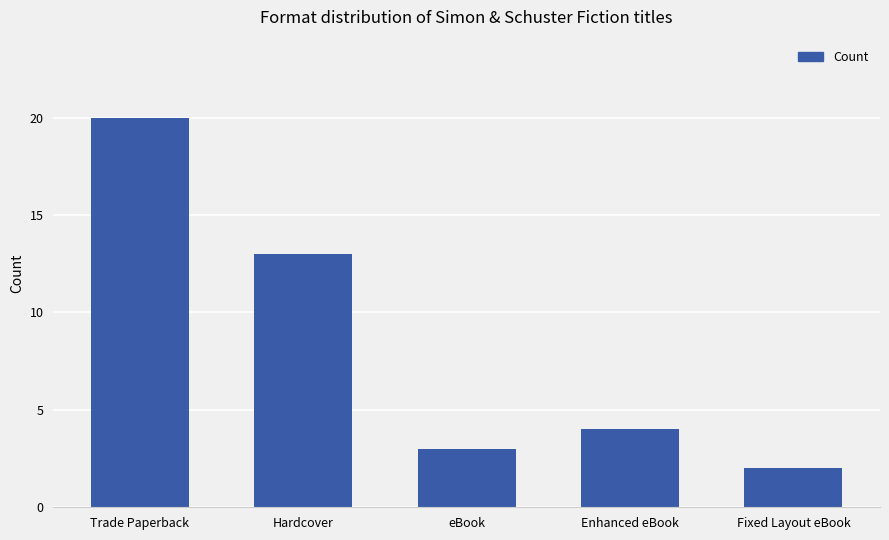

List the labels in order of value, largest first.

Trade Paperback, Hardcover, Enhanced eBook, eBook, Fixed Layout eBook